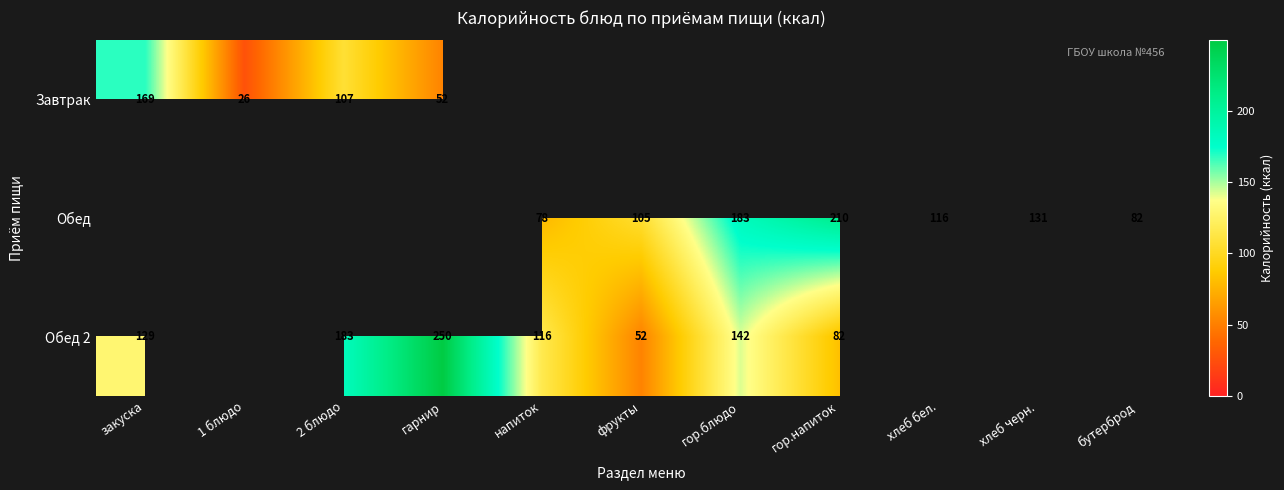

The Обед 2 series shows 142 at гор.блюдо. True or false?

True